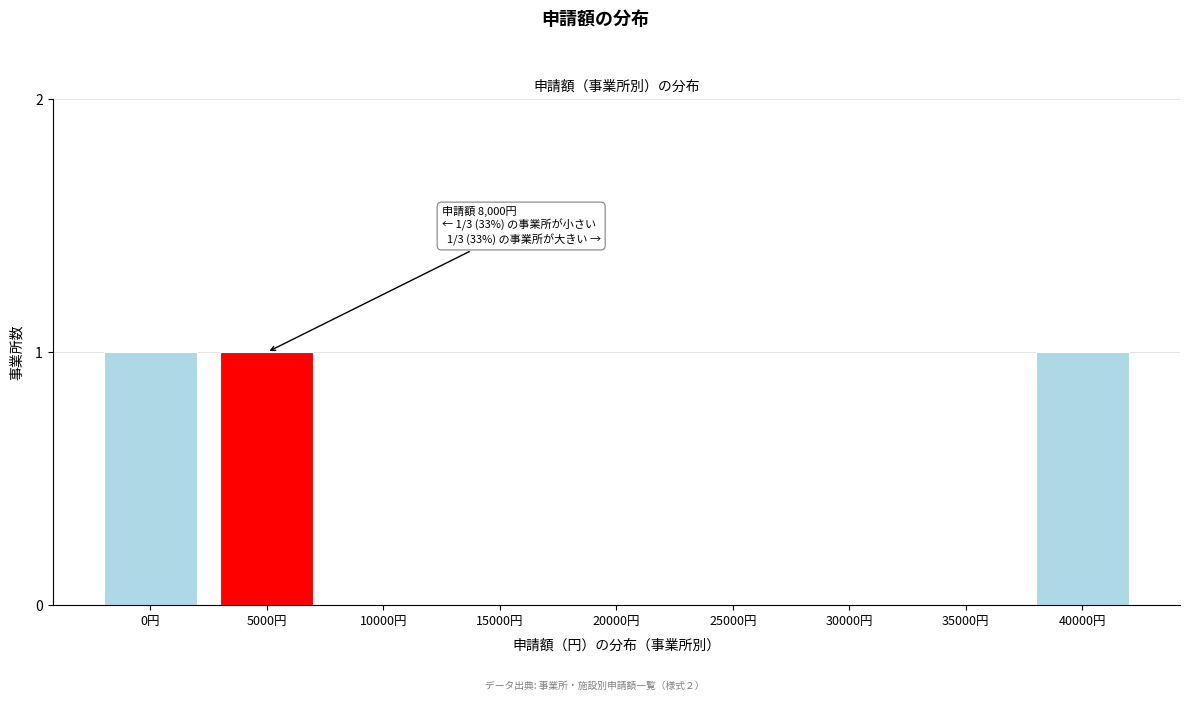

Reading left to right, list all the values displayed in this chart.

0円=1	5000円=1	10000円=0	15000円=0	20000円=0	25000円=0	30000円=0	35000円=0	40000円=1